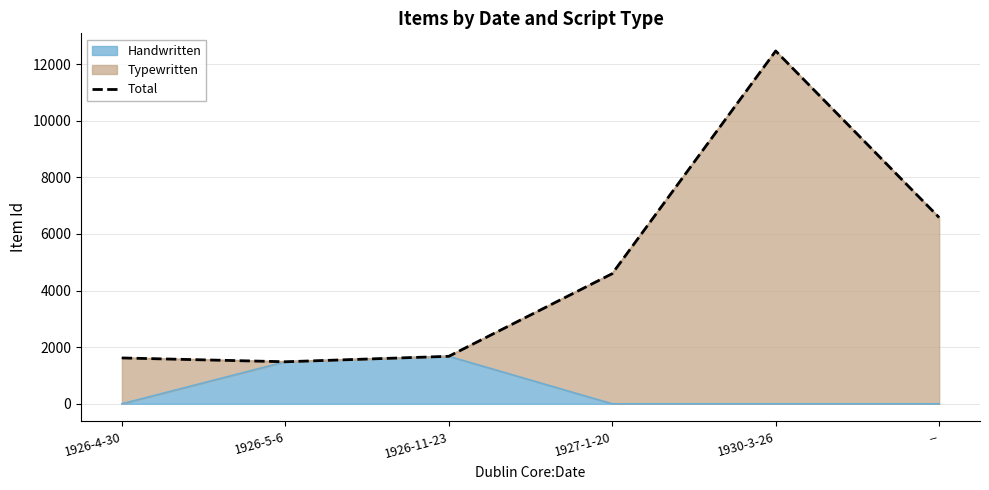

At which label does the data first exceed 4598?

1930-3-26